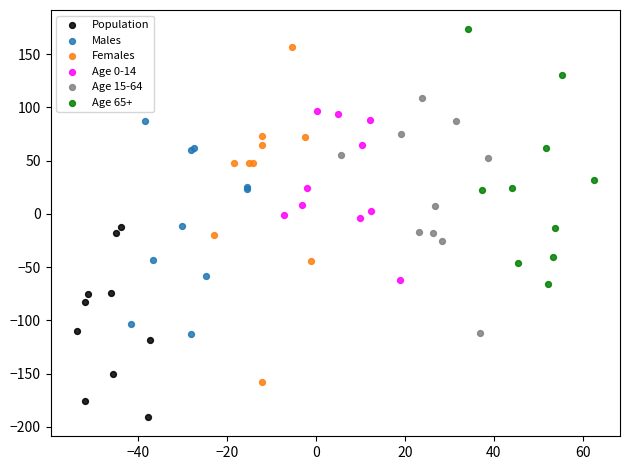

Which series reaches the maximum Y coordinate?

Age 65+